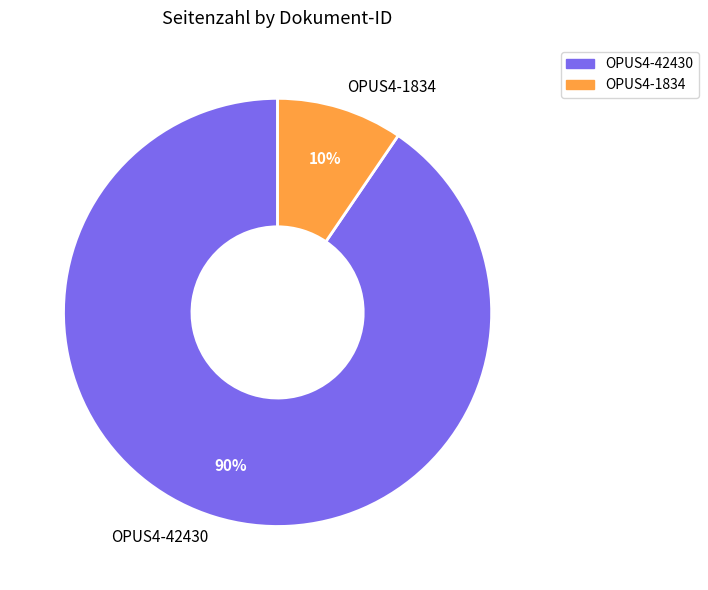

Combined, do OPUS4-1834 and OPUS4-42430 account for over 50%?

Yes